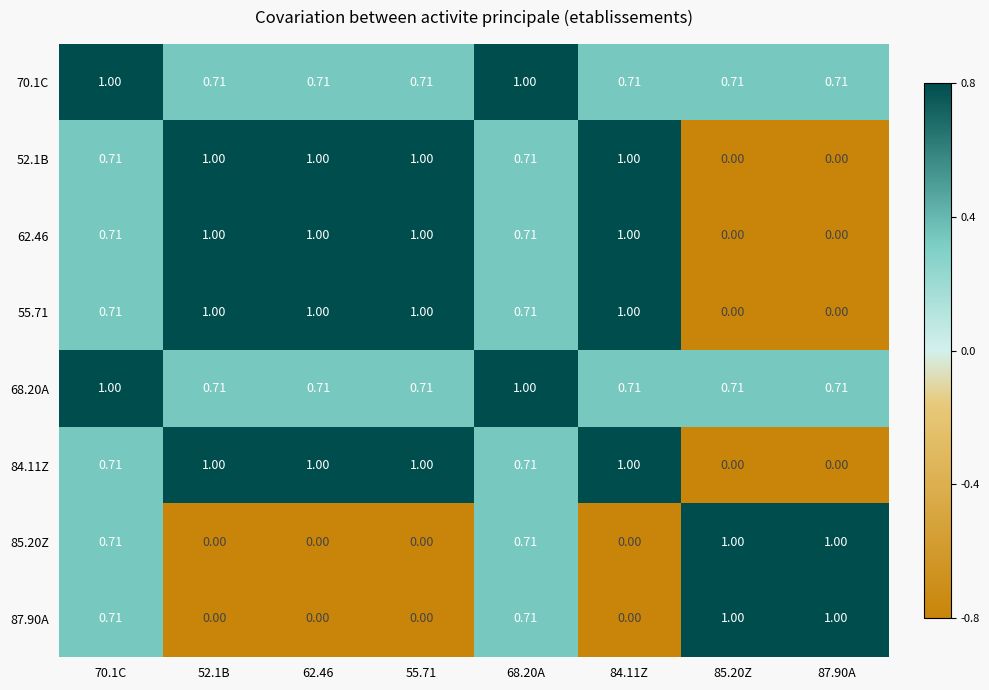

Is the value of 84.11Z at 70.1C greater than the value of 62.46 at 85.20Z?

Yes